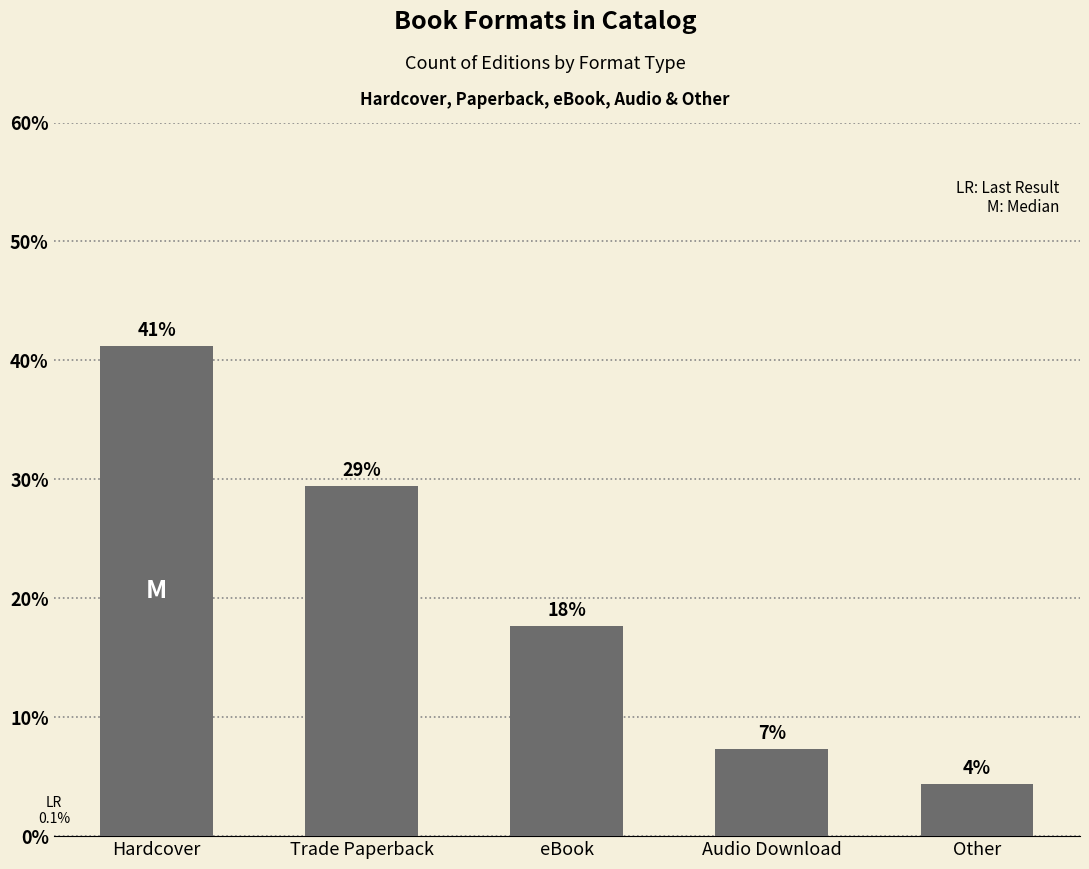

The value at Trade Paperback is 45.4. True or false?

False